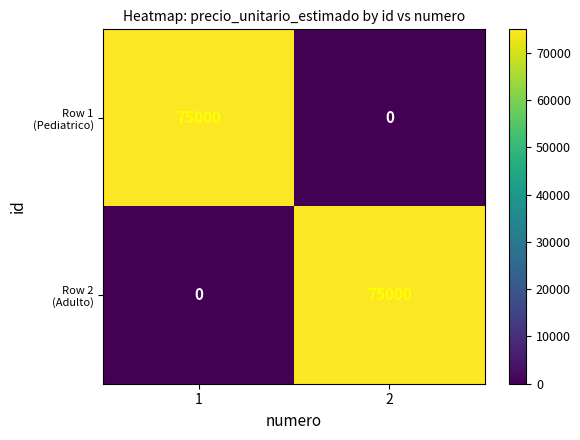

What is the difference between the highest and lowest values at 1?

75000